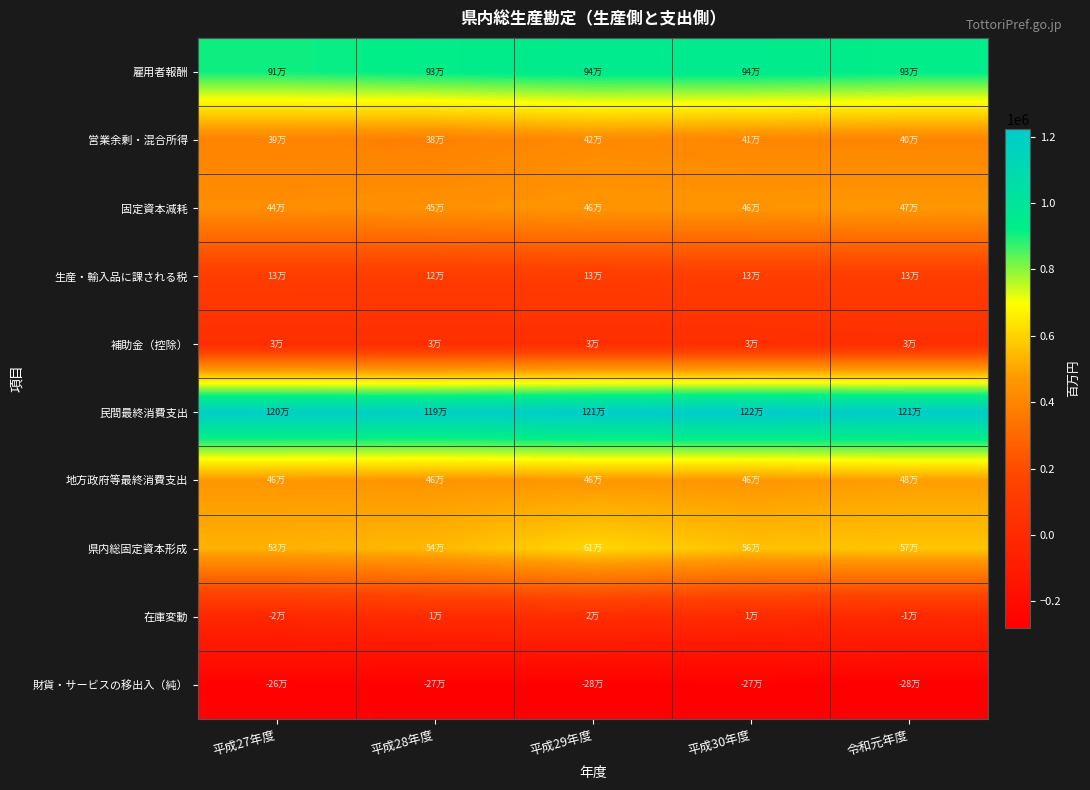

List the series in order of their peak value, lowest first.

財貨・サービスの移出入（純）, 在庫変動, 補助金（控除）, 生産・輸入品に課される税, 営業余剰・混合所得, 固定資本減耗, 地方政府等最終消費支出, 県内総固定資本形成, 雇用者報酬, 民間最終消費支出